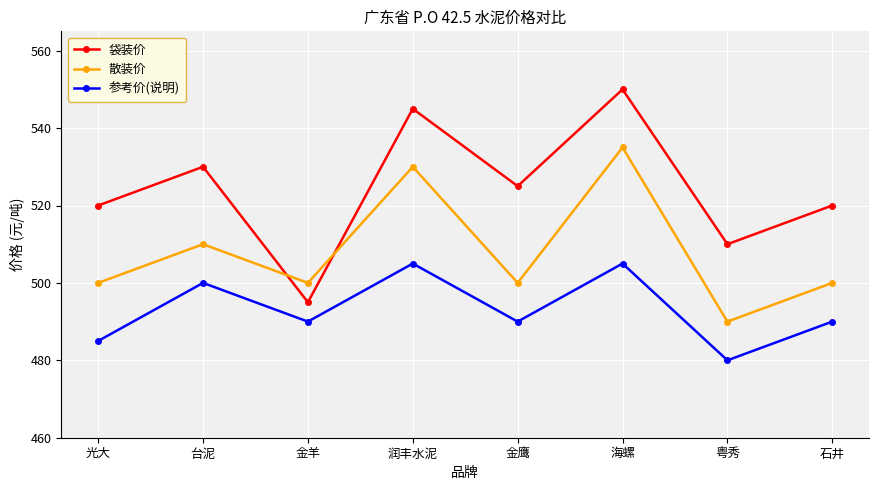

List the series in order of their peak value, highest first.

袋装价, 散装价, 参考价(说明)